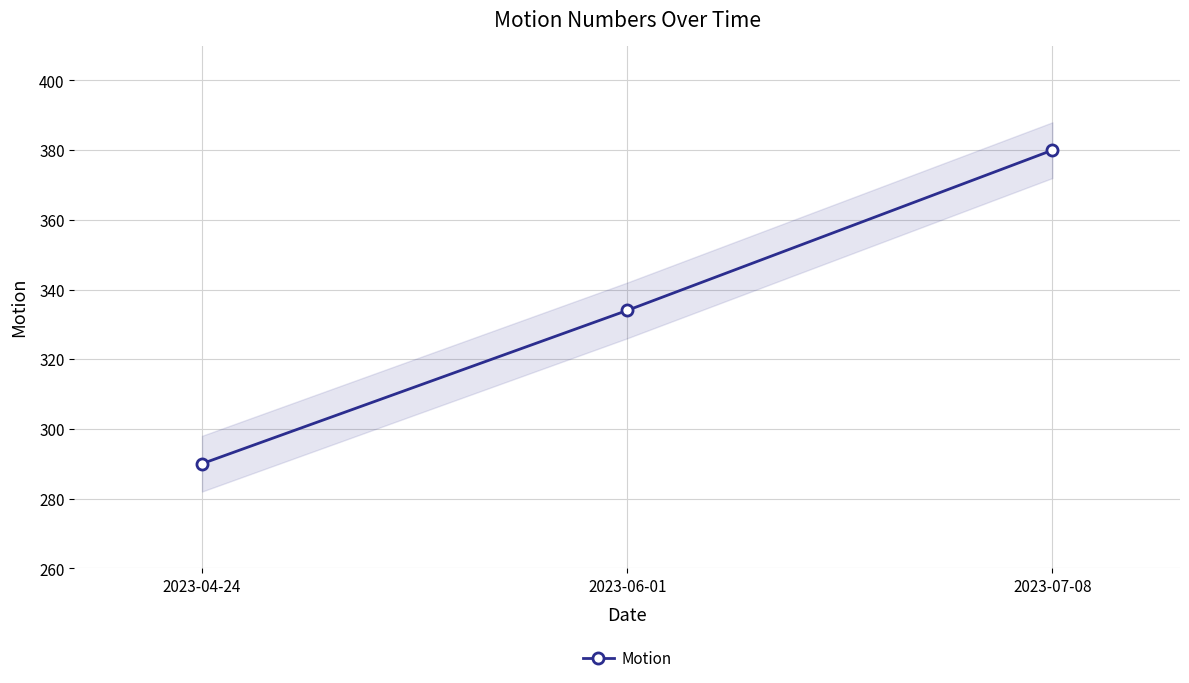

How many lines are shown in the chart?

1